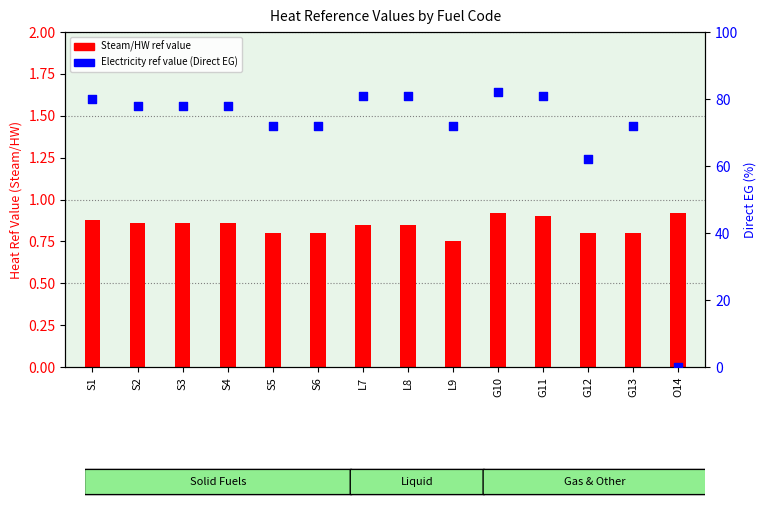

Which series contains the lowest Y value?

Electricity ref value (Direct EG)